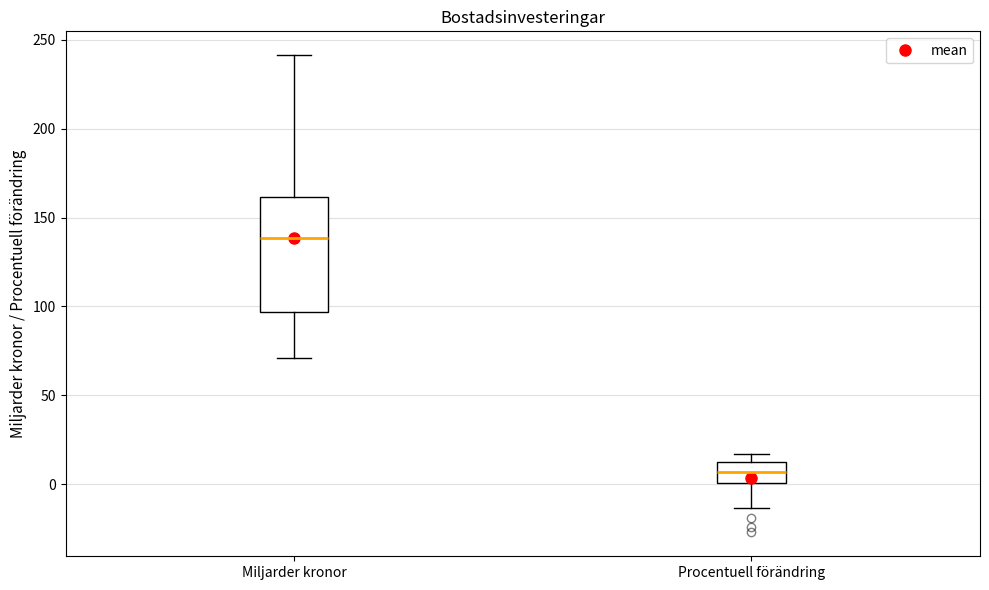

Which box is the tallest, from its lower edge to its upper edge?

Miljarder kronor